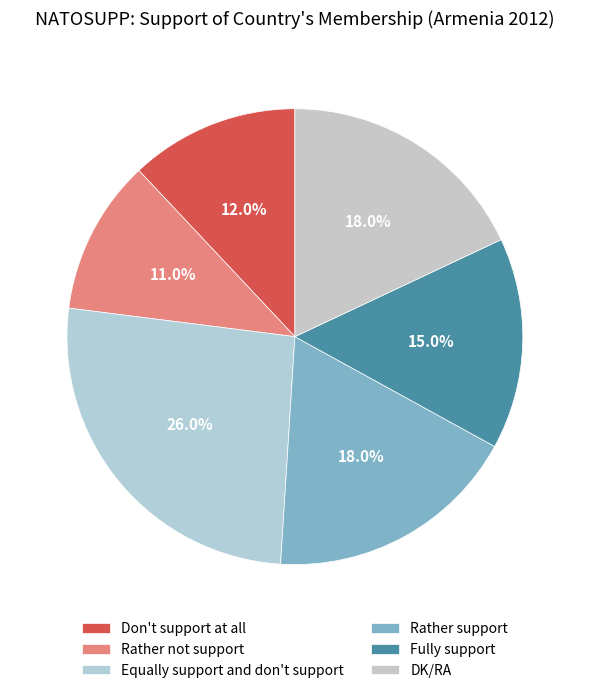

To the nearest percent, what percentage of the pie is Rather not support?

11%